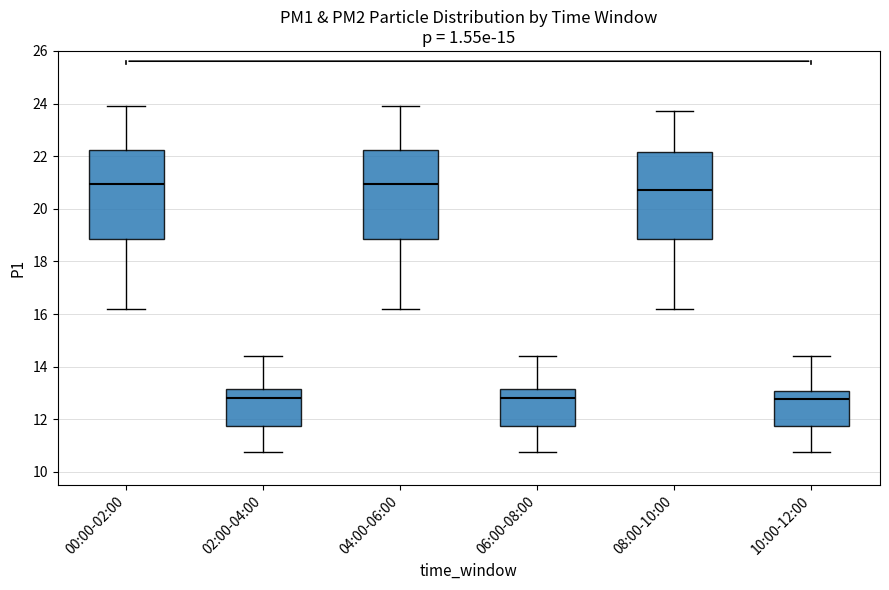

Reading left to right, transcribe this box plot: for each box, give where its median line is, the range the box spans, and where its two whiskers end, as read against the y-axis. The values are not printed on the chart, so give them approximately, as read against the axis.

00:00-02:00: median 21.0, box 18.8 to 22.2, whiskers 16.2 to 24.0
02:00-04:00: median 12.8, box 11.8 to 13.2, whiskers 10.8 to 14.4
04:00-06:00: median 21.0, box 18.8 to 22.2, whiskers 16.2 to 24.0
06:00-08:00: median 12.8, box 11.8 to 13.2, whiskers 10.8 to 14.4
08:00-10:00: median 20.8, box 18.8 to 22.2, whiskers 16.2 to 23.8
10:00-12:00: median 12.8, box 11.8 to 13.0, whiskers 10.8 to 14.4